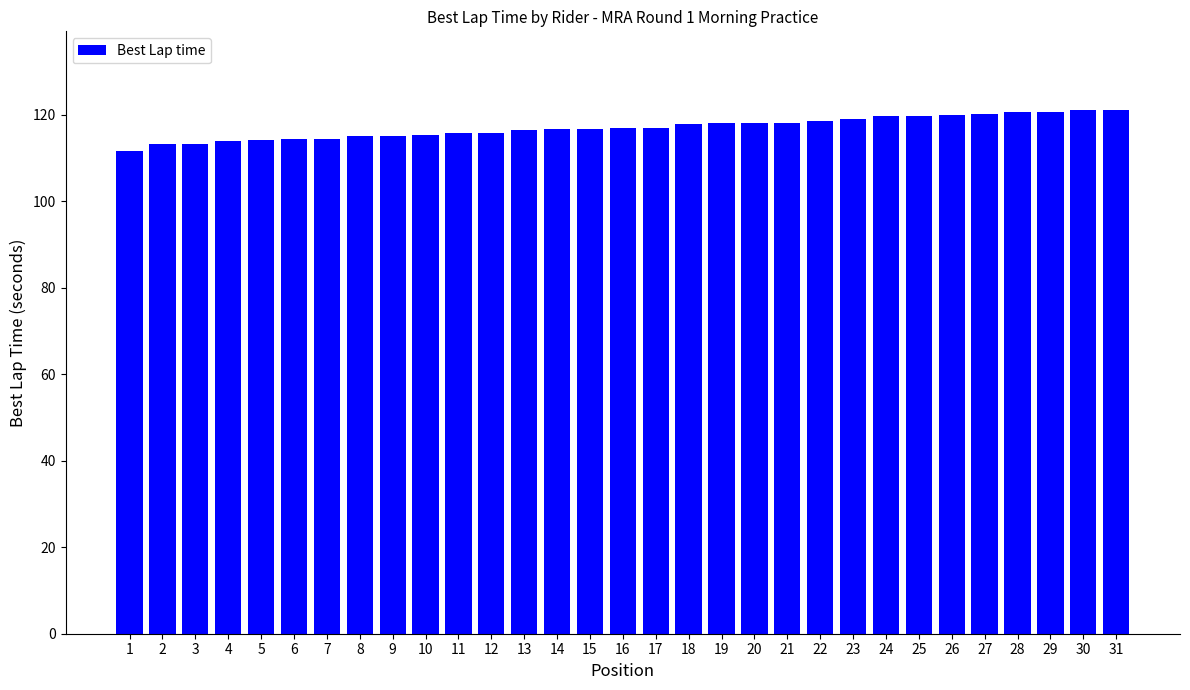

What is the change in value from 22 to 28?

+2.0